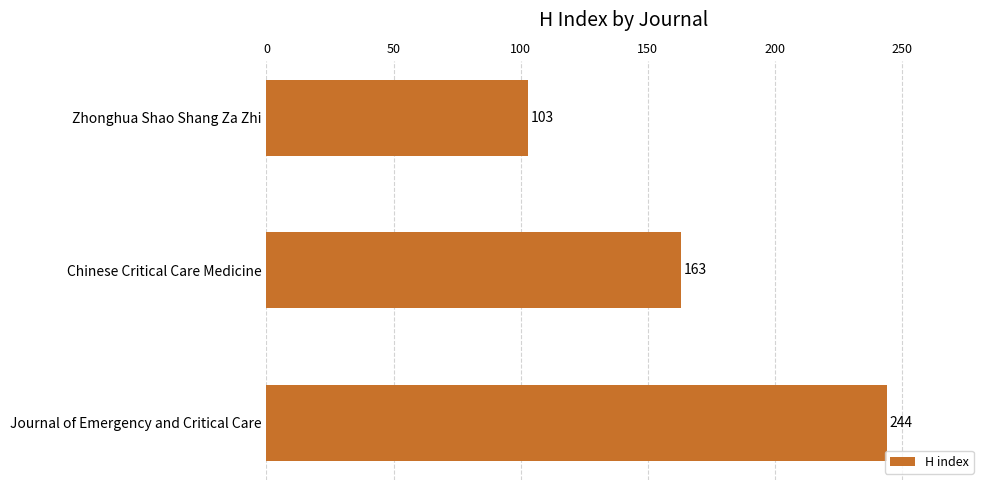

What is the sum of the values at Zhonghua Shao Shang Za Zhi and Chinese Critical Care Medicine?

266